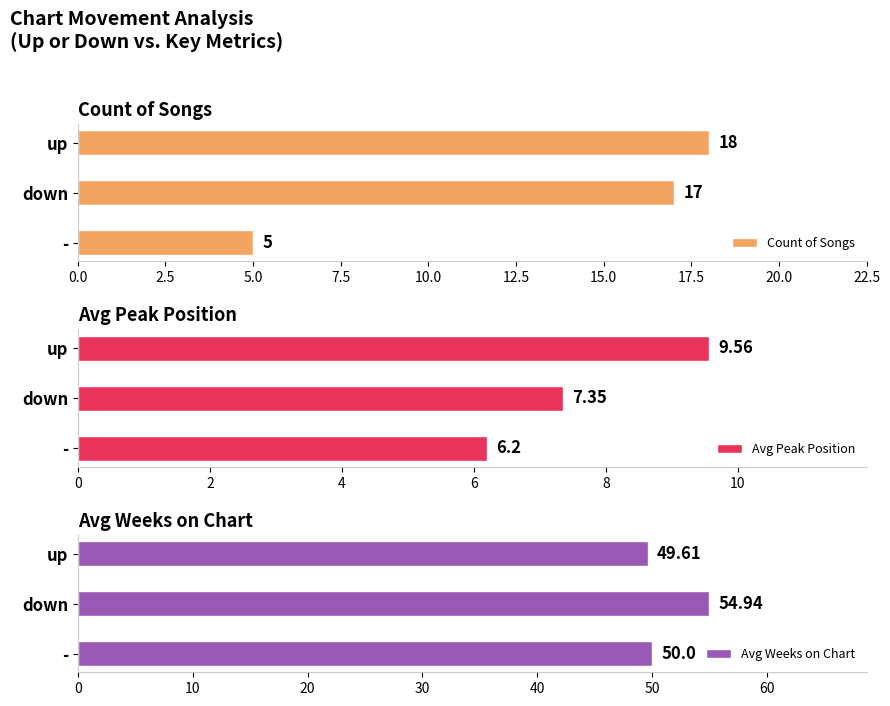

At which label is Avg Peak Position closest to 7?

down